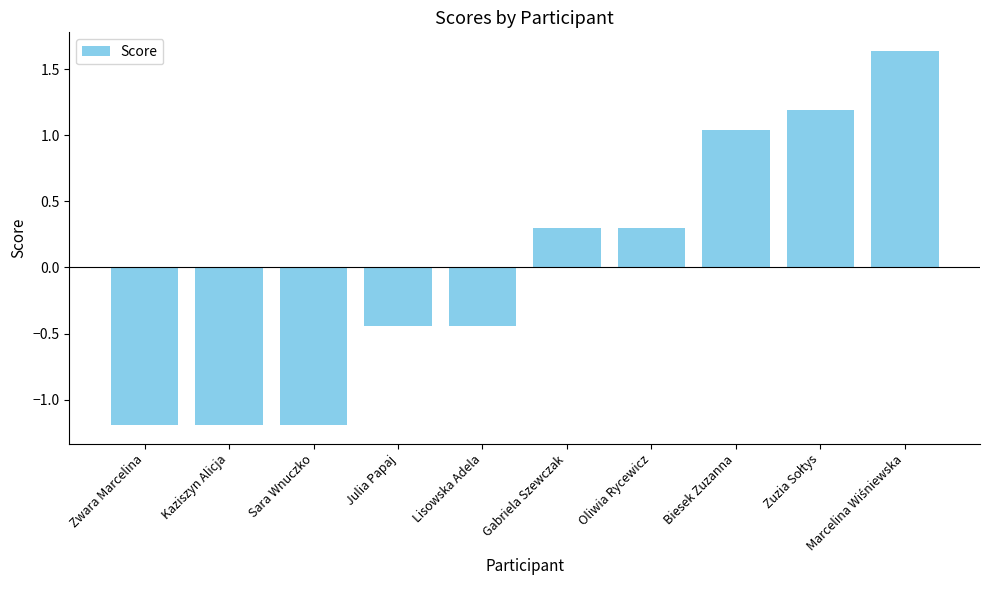

What is the smallest value displayed?

-1.2